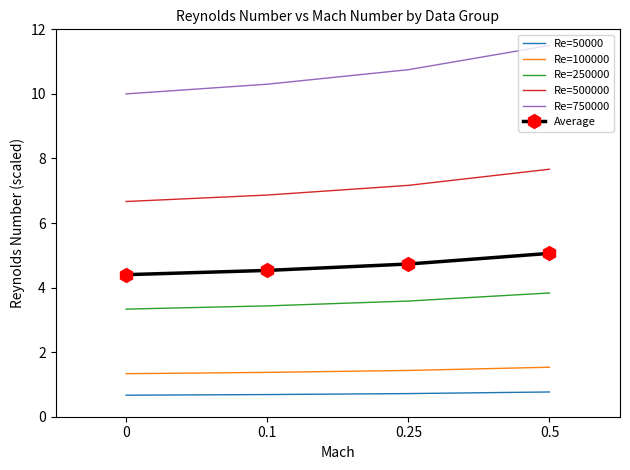

The value of Re=100000 at 0 is 1.3. True or false?

True